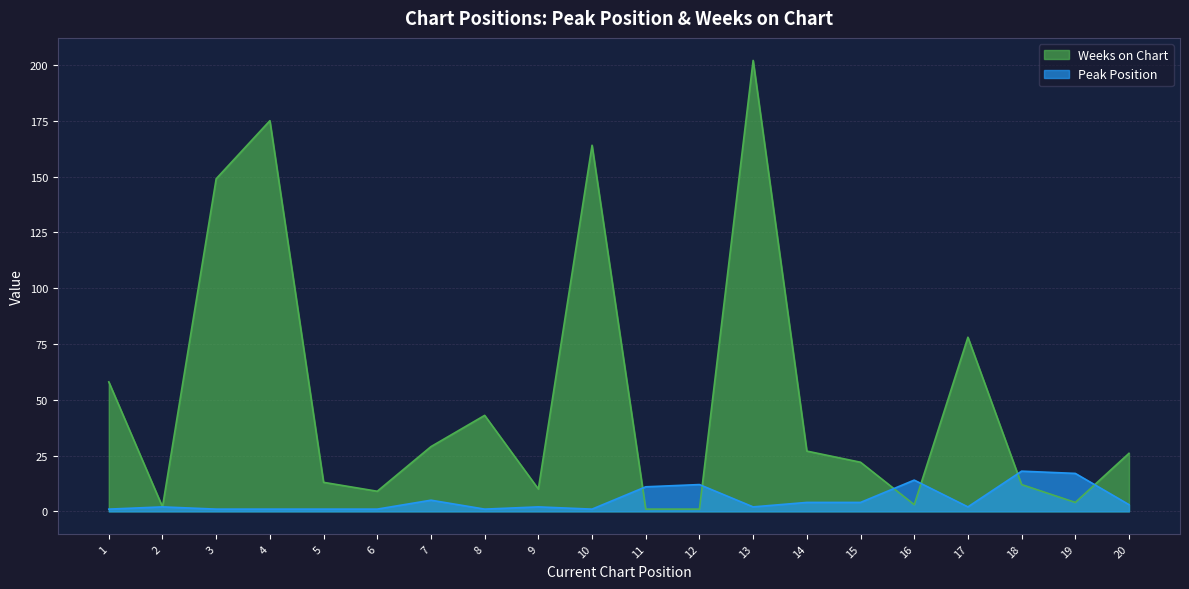

Reading left to right, transcribe all the data shown in this chart.

Peak Position: 1	2	1	1	1	1	5	1	2	1	11	12	2	4	4	14	2	18	17	3
Weeks on Chart: 58	2	149	175	13	9	29	43	10	164	1	1	202	27	22	3	78	12	4	26